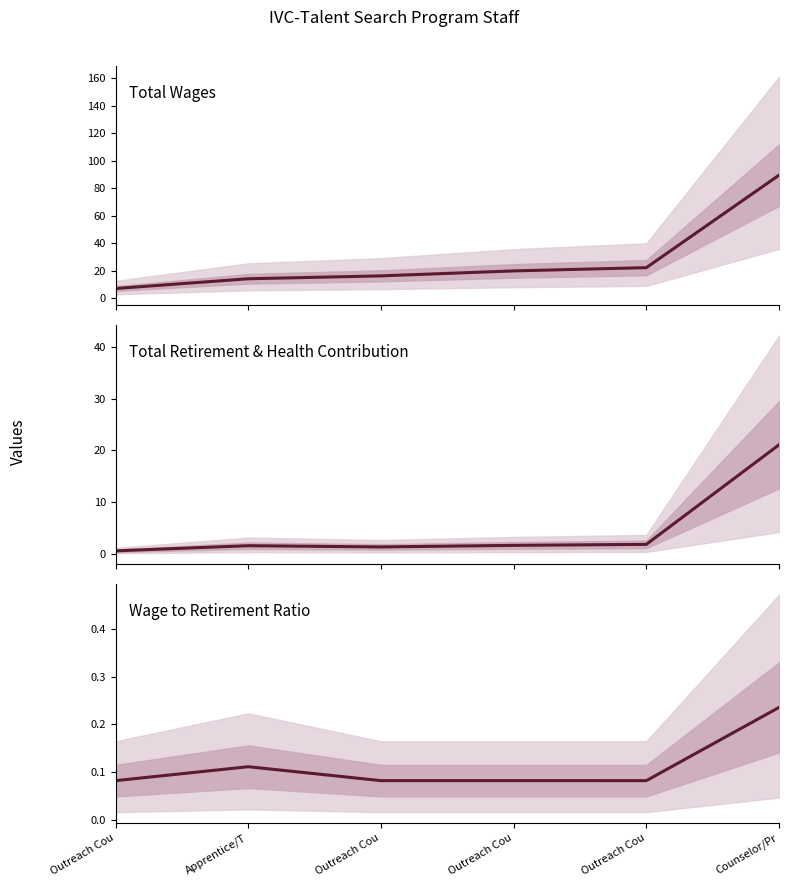

Between Outreach Cou and Apprentice/T, which is larger?

Outreach Cou